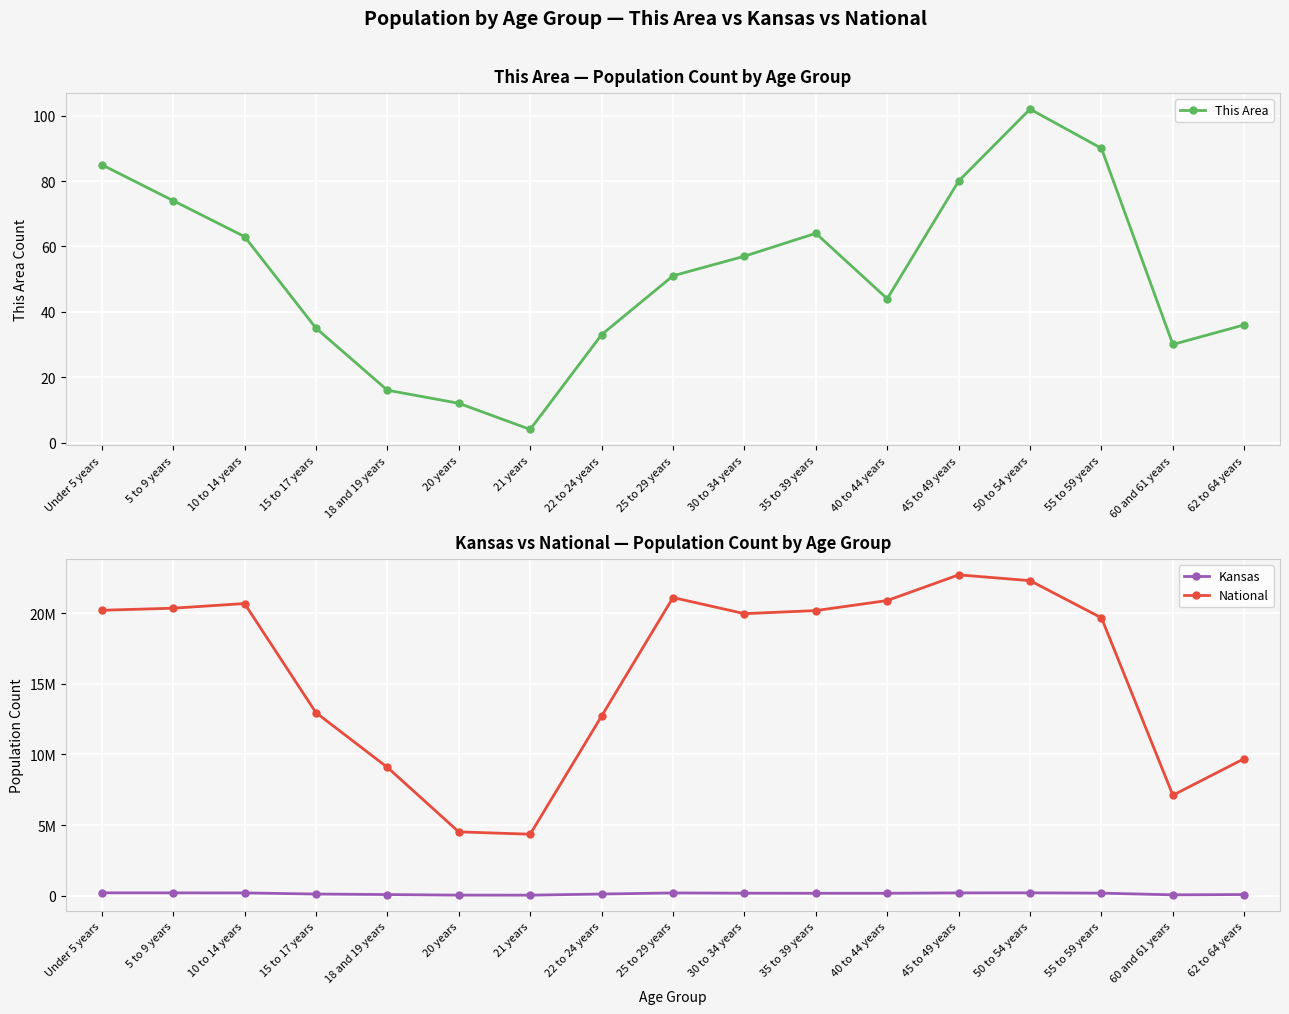

Which series changed the most between 5 to 9 years and 50 to 54 years?

National